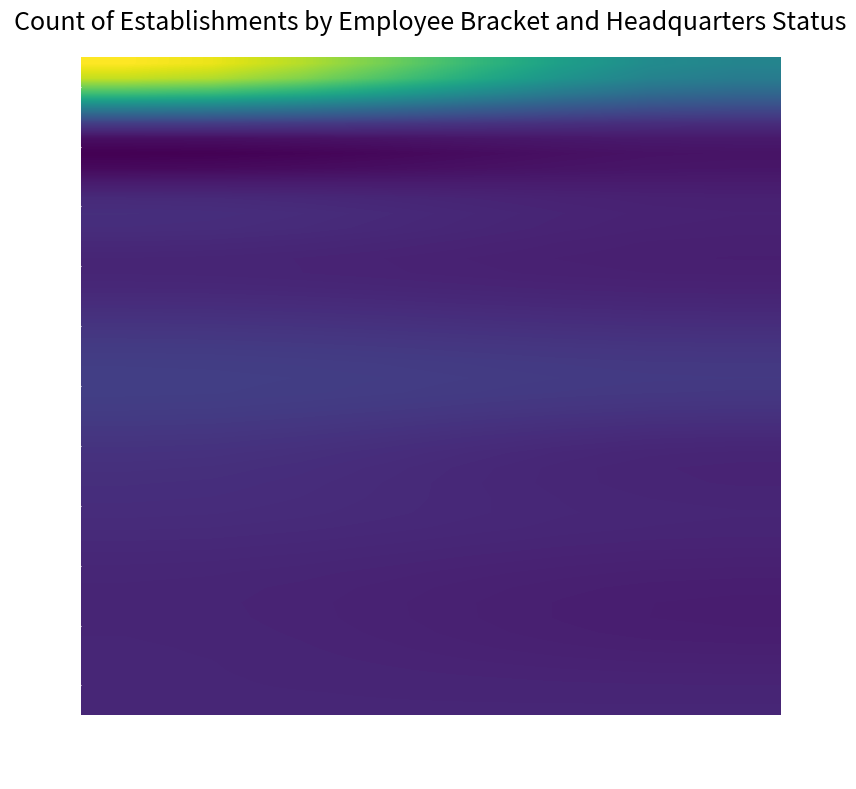

At which category does the chart reach its peak across all series?

NN_false